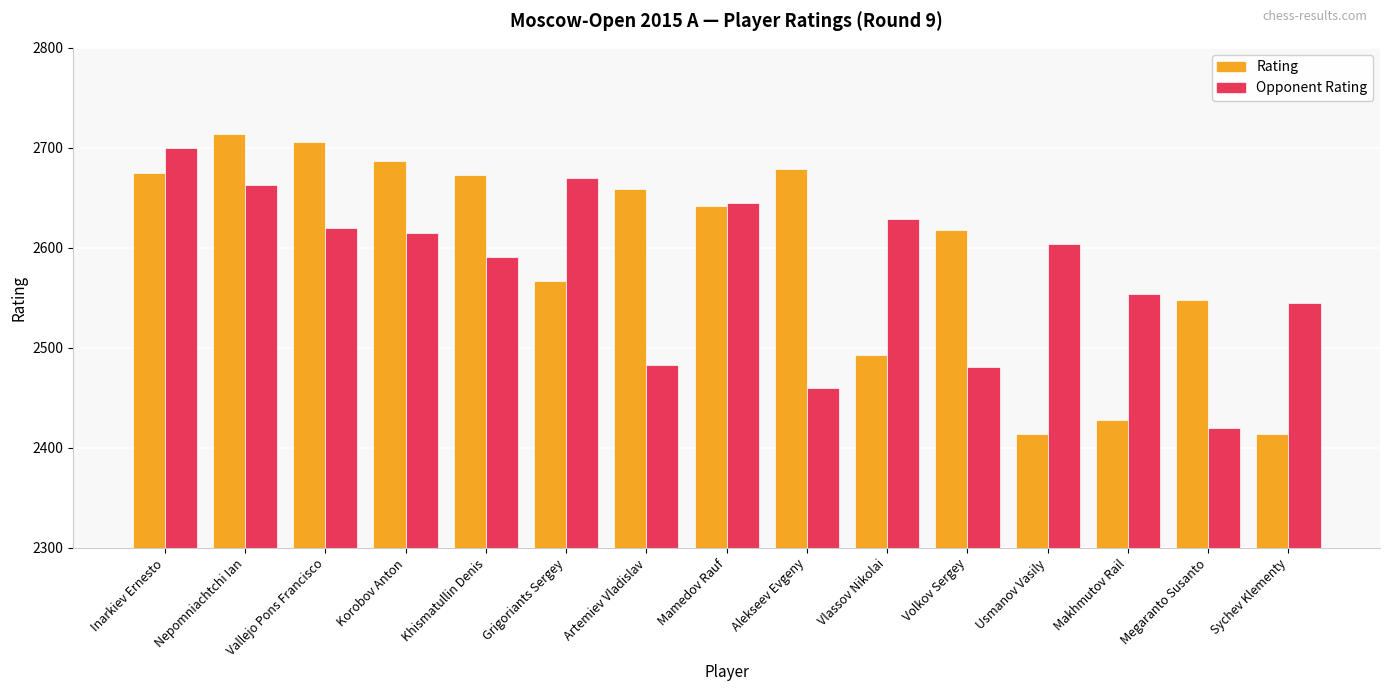

Reading left to right, transcribe all the data shown in this chart.

Rating: 2675	2714	2706	2687	2673	2567	2659	2642	2679	2493	2618	2414	2428	2548	2414
Opponent Rating: 2700	2663	2620	2615	2591	2670	2483	2645	2460	2629	2481	2604	2554	2420	2545